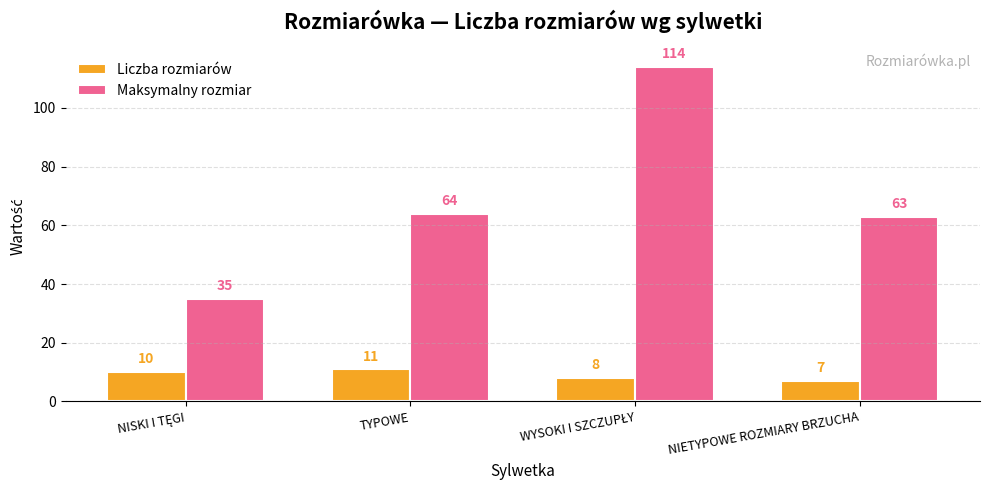

What is the highest value of the Maksymalny rozmiar series?

114